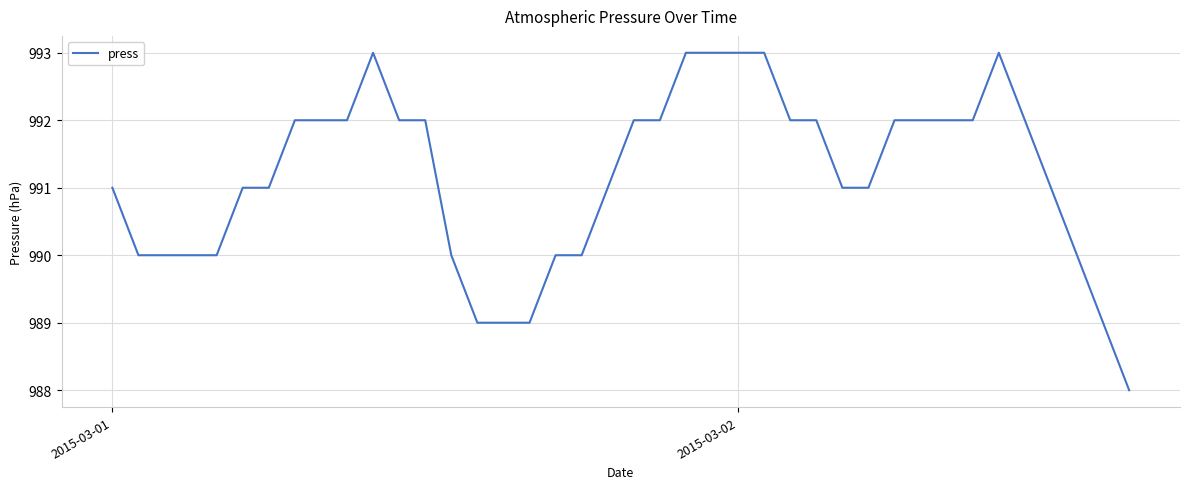

What is the greatest value displayed?

993